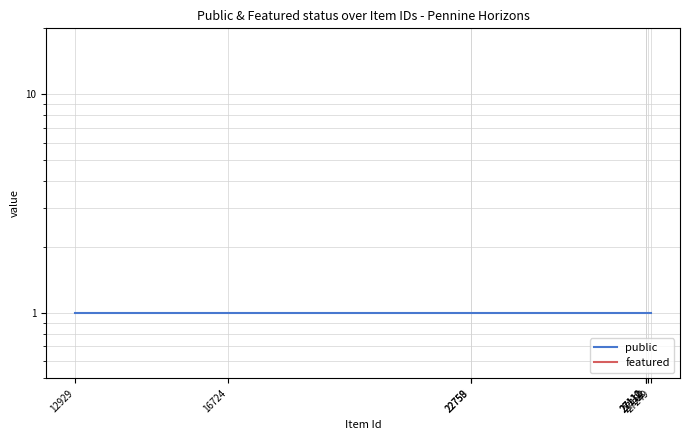

True or false: featured and public cross at least once.

False